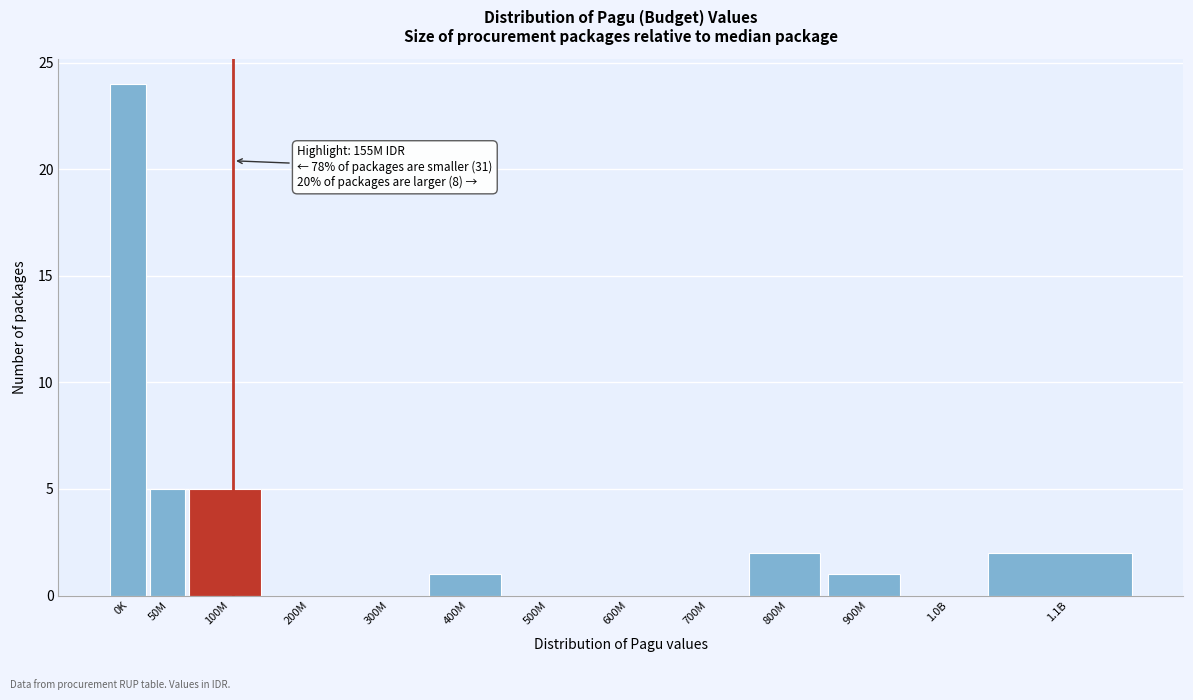

Reading right to left, transcribe all the data shown in this chart.

1.1B=2	1.0B=0	900M=1	800M=2	700M=0	600M=0	500M=0	400M=1	300M=0	200M=0	100M=5	50M=5	0K=24